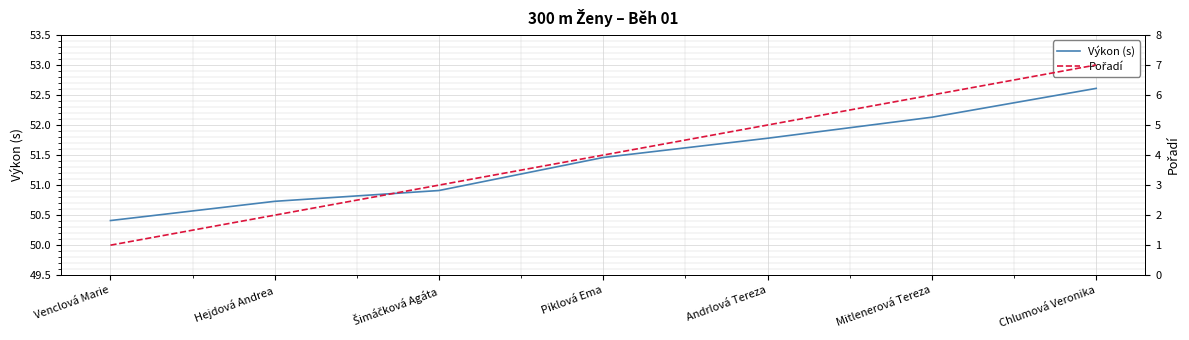

List the series in order of their peak value, lowest first.

Pořadí, Výkon (s)